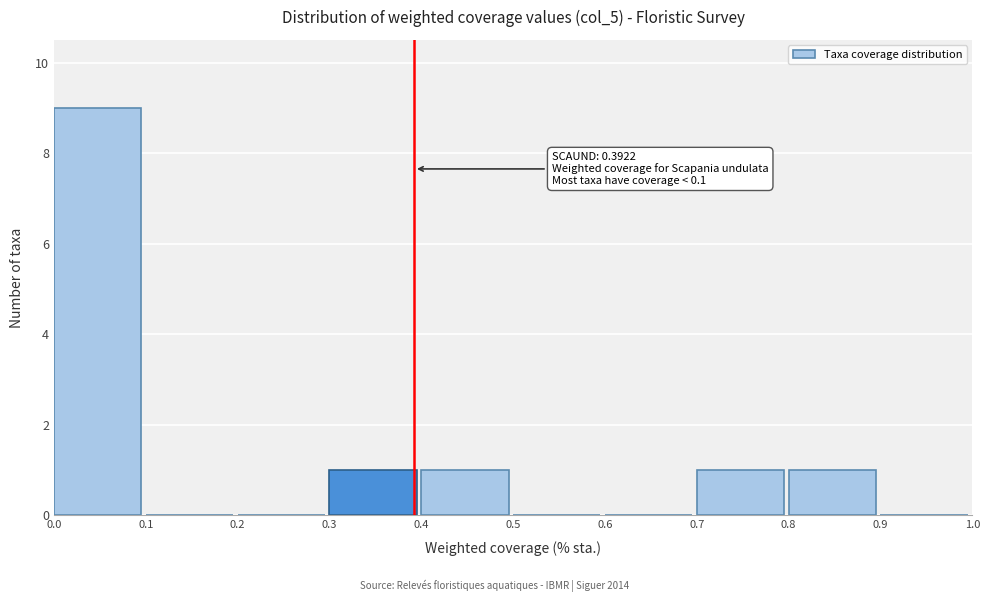

Which range on the x-axis has the tallest bar?

0.0 to 0.1